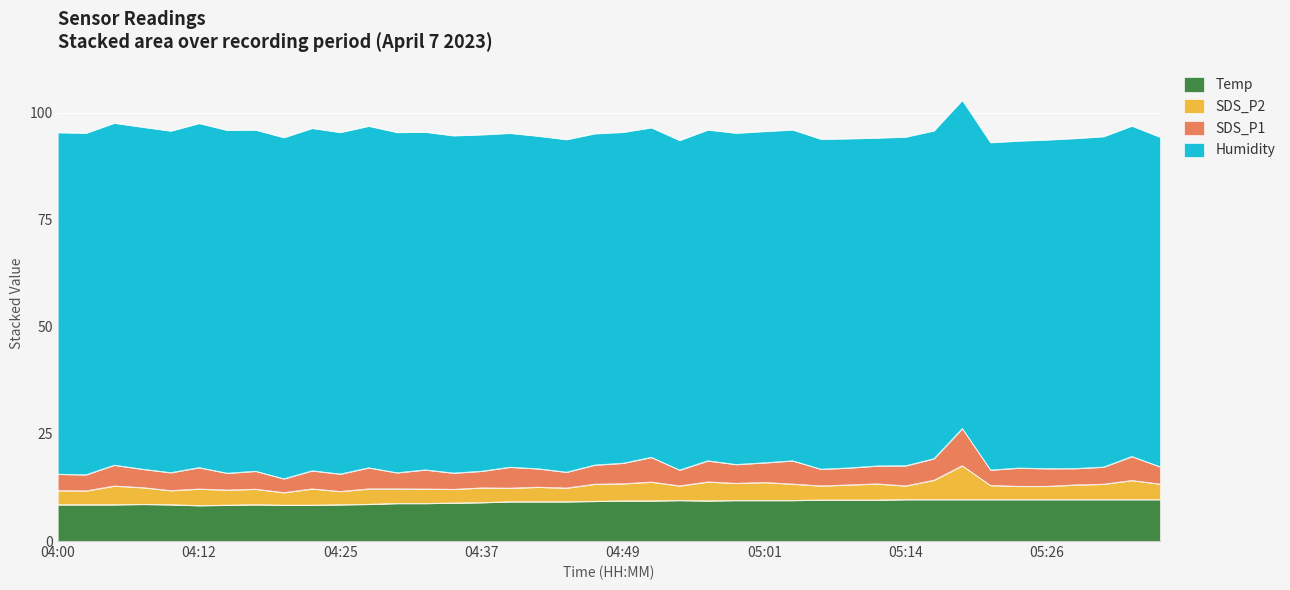

How many data points in Temp are less than 9?

15